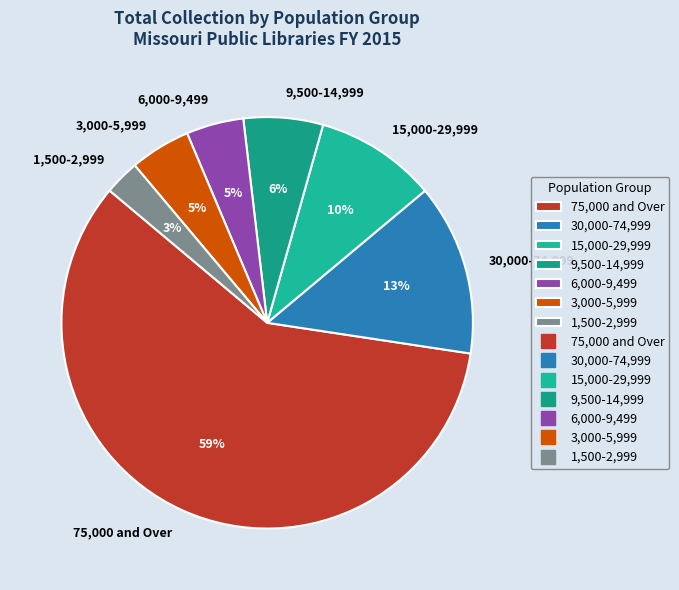

Does 30,000-74,999 represent more than half of the total?

No